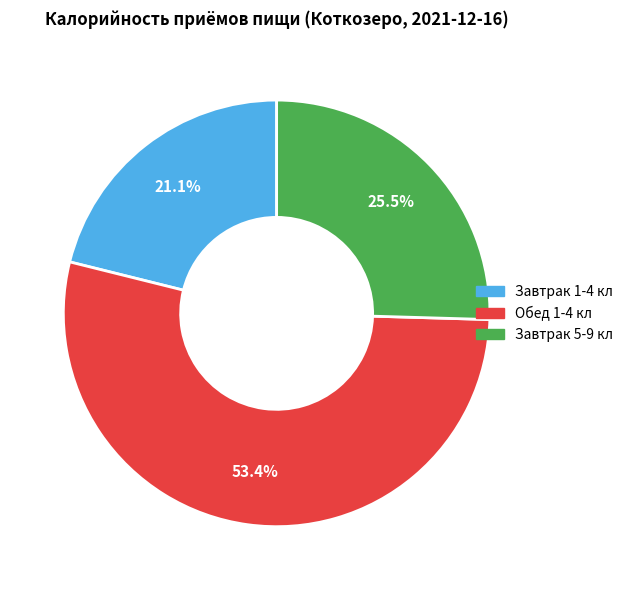

To the nearest percent, what percentage of the pie is Завтрак 1-4 кл?

21%